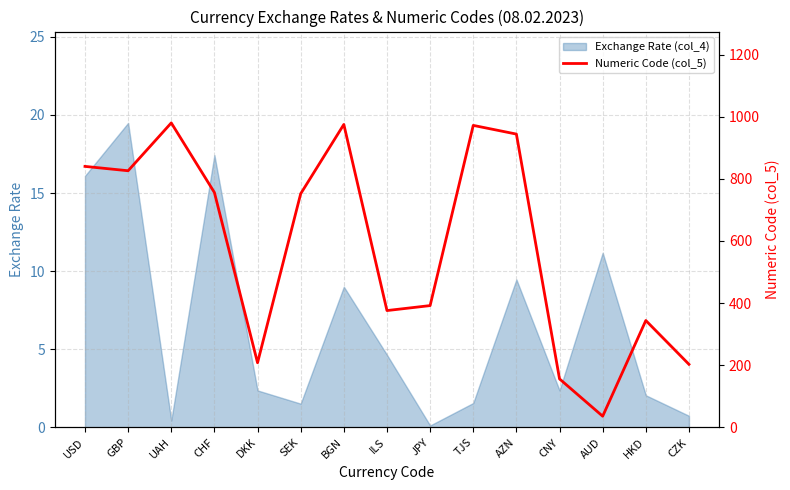

True or false: Exchange Rate (col_4) has a value of 7.9 at GBP.

False